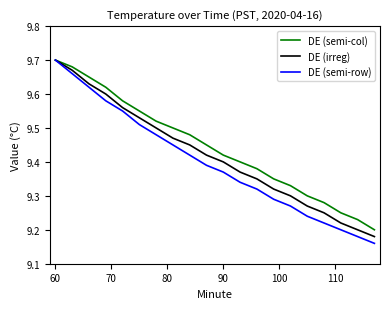

At which label does DE (semi-col) reach its peak?

60